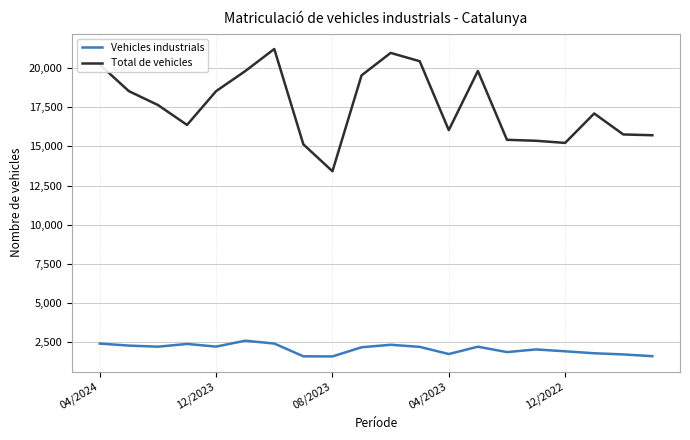

What are all the series names shown in the legend?

Vehicles industrials, Total de vehicles